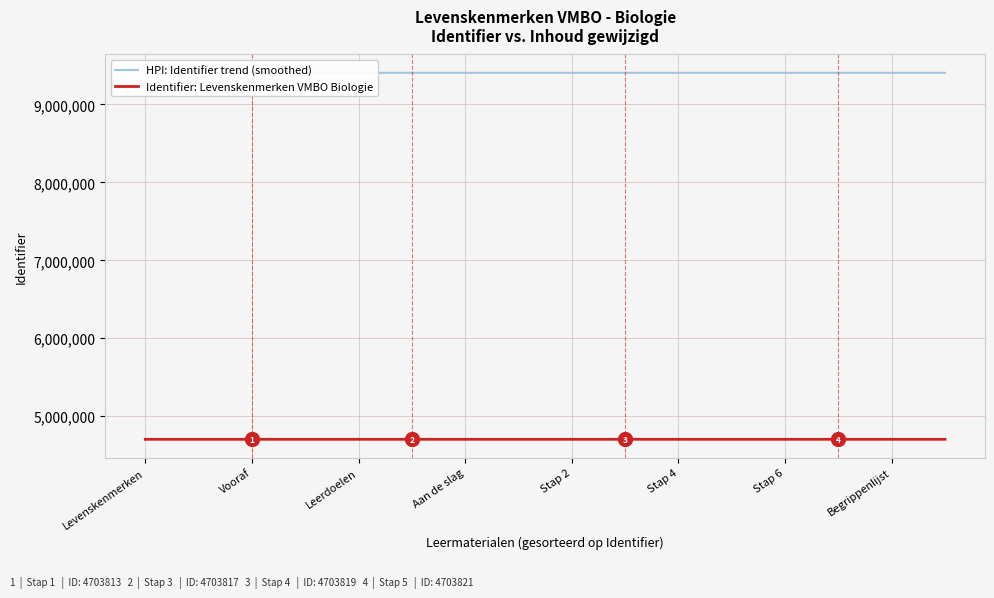

Rank the series by their average value, from lowest to highest.

Identifier: Levenskenmerken VMBO Biologie, HPI: Identifier trend (smoothed)